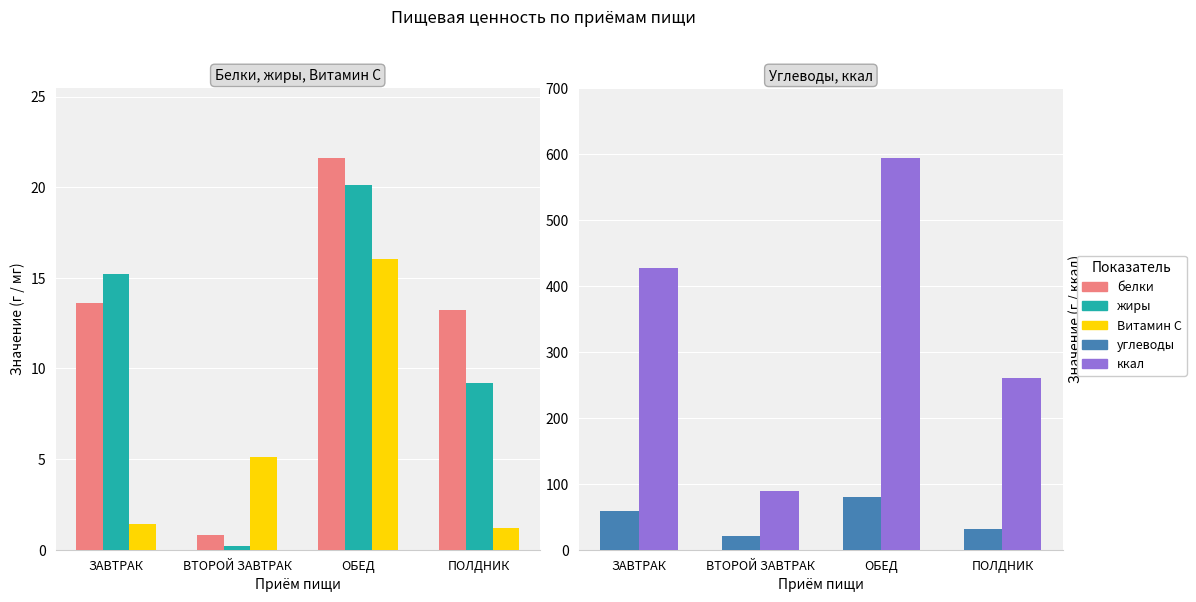

List the labels in order of углеводы value, largest first.

ОБЕД, ЗАВТРАК, ПОЛДНИК, ВТОРОЙ ЗАВТРАК